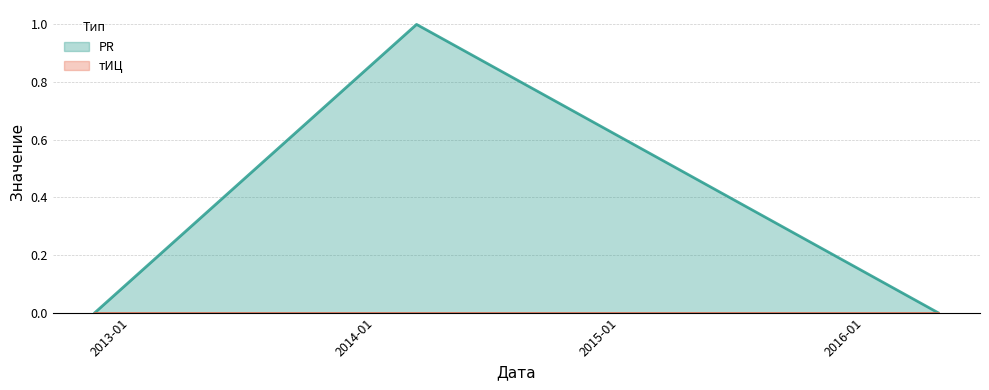

Which category has the lowest value across all series?

2012-11-09